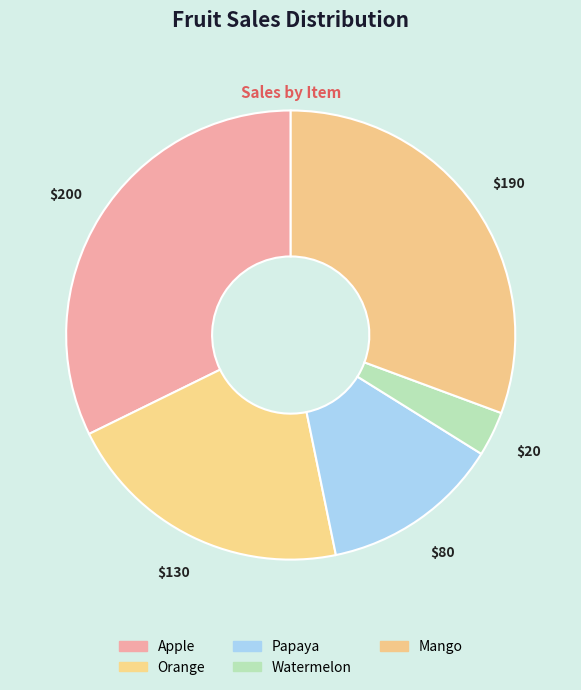

Which slice is the largest?

Apple